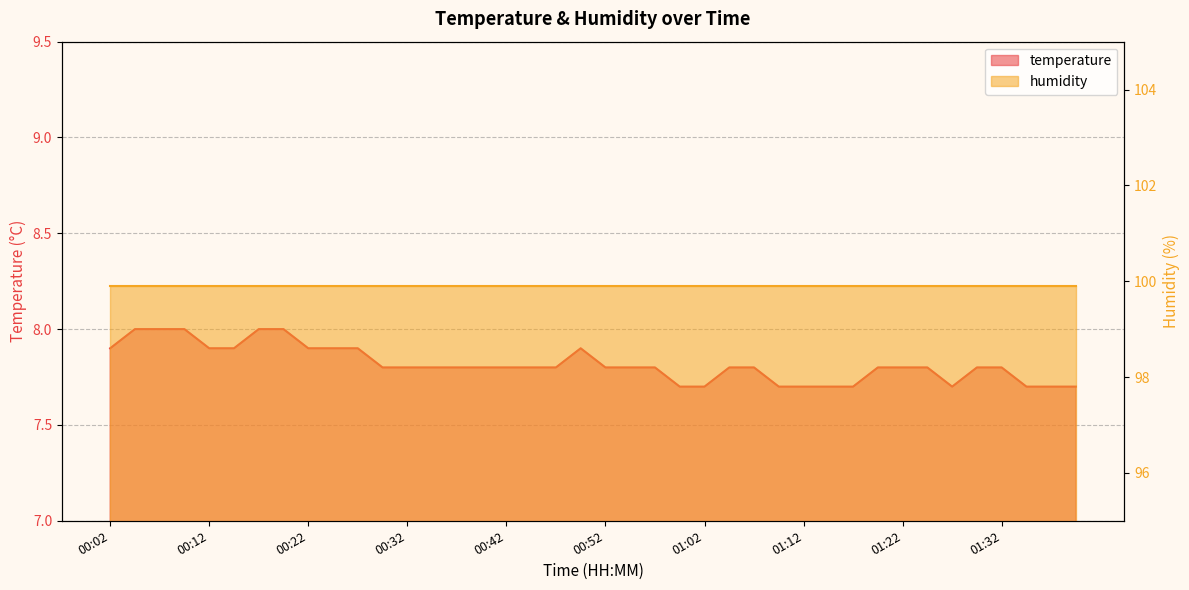

How many values are between 7 and 8?

40